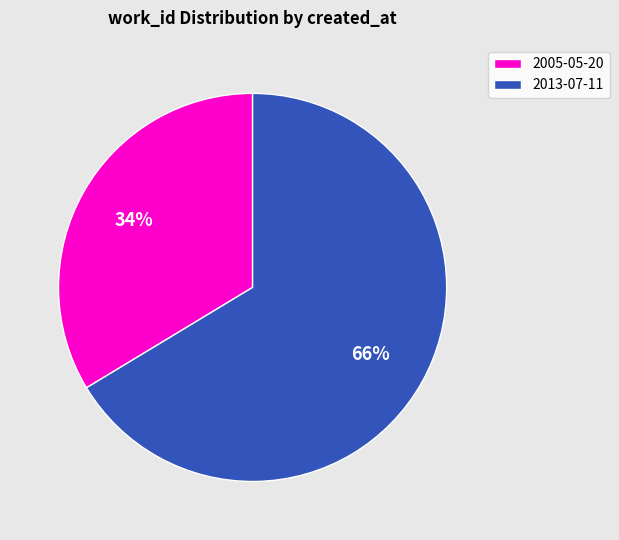

What is the smallest slice in the pie chart?

2005-05-20